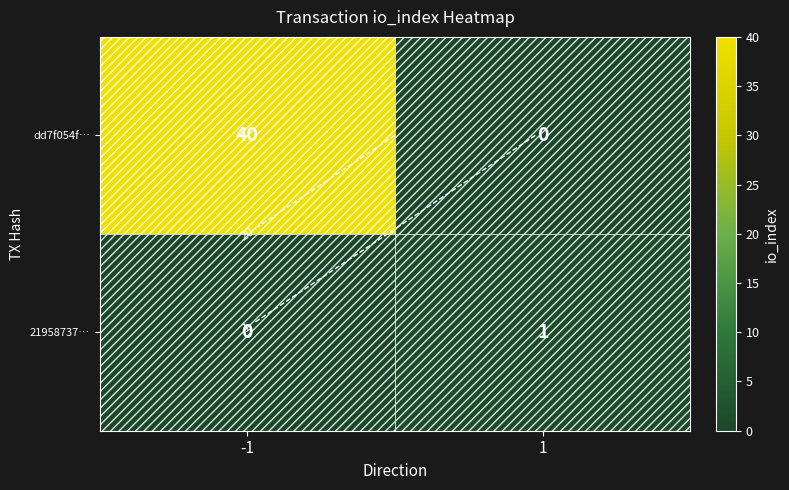

How many dd7f054f… values are between 0 and 40?

2